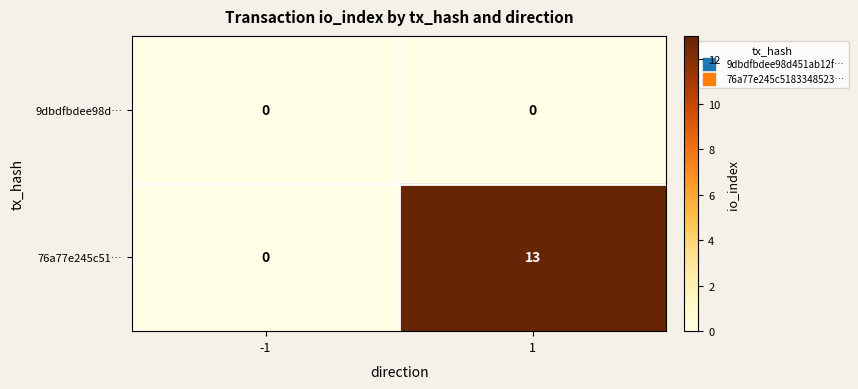

Reading right to left, transcribe all the data shown in this chart.

9dbdfbdee98d…: 1=0	-1=0
76a77e245c51…: 1=13	-1=0